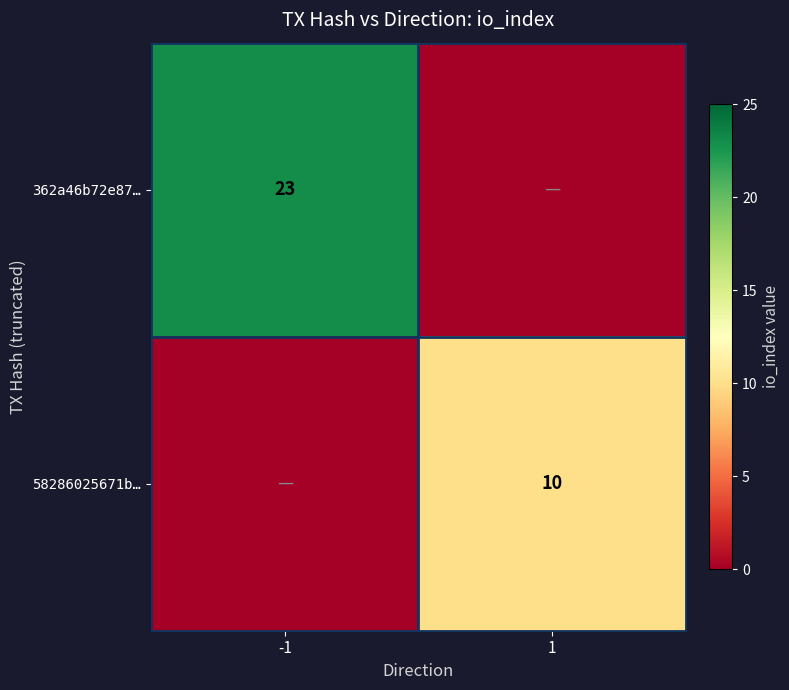

At which category is the sum across all series the highest?

-1